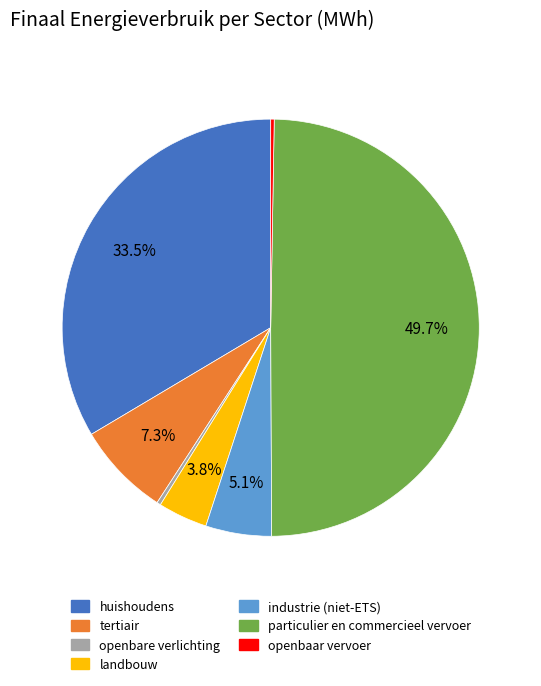

Which slice is the largest?

particulier en commercieel vervoer